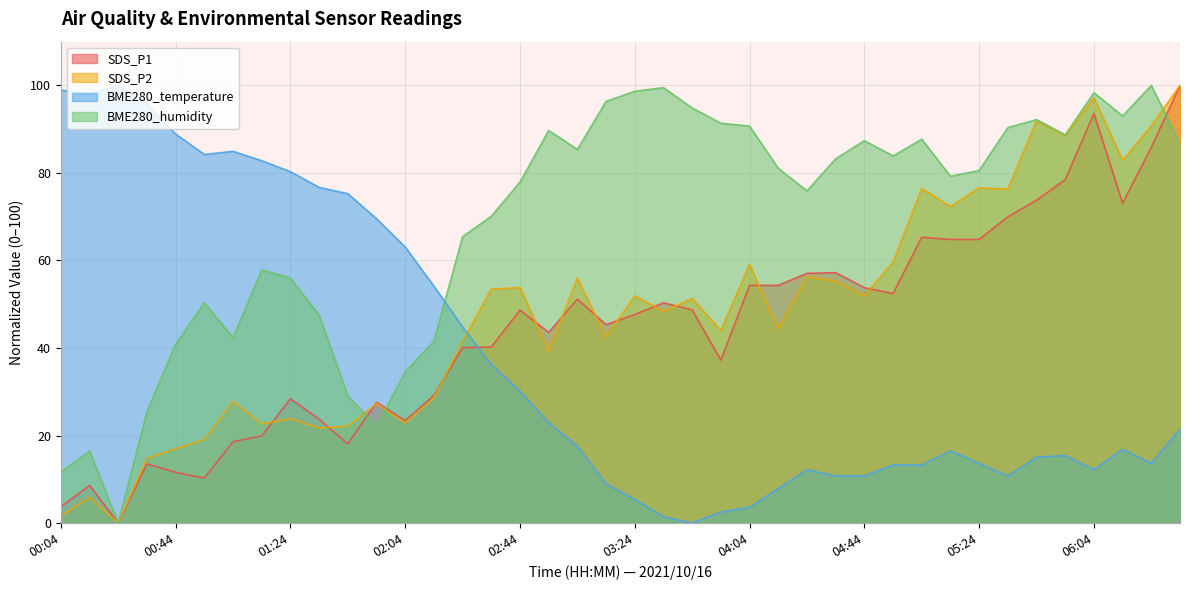

List the series in order of their peak value, lowest first.

SDS_P1, SDS_P2, BME280_temperature, BME280_humidity